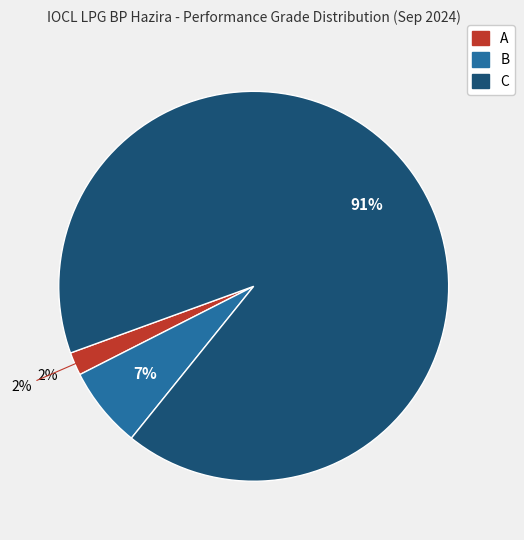

Which slice is the smallest?

A